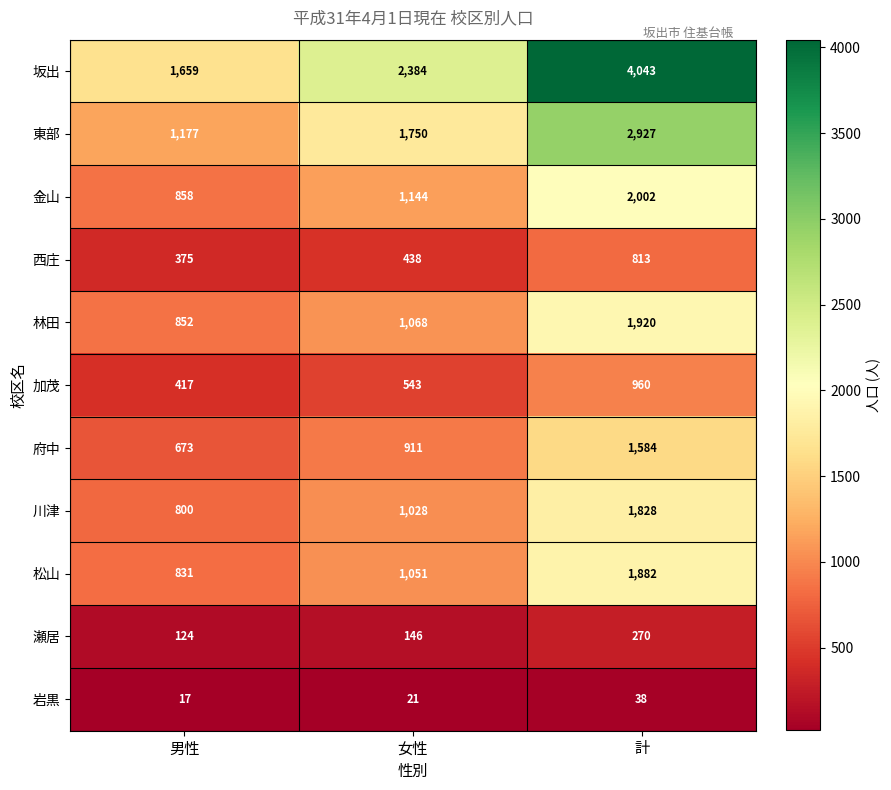

How many 西庄 values are between 375 and 813?

3